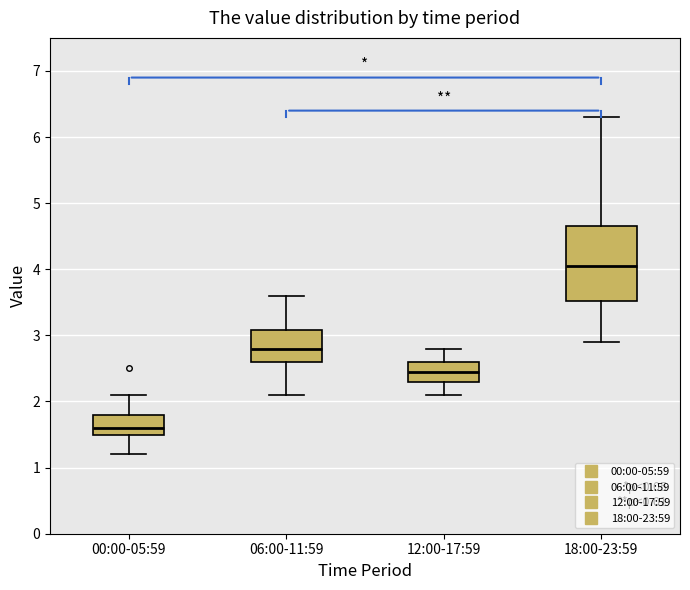

Reading left to right, transcribe this box plot: for each box, give where its median line is, the range the box spans, and where its two whiskers end, as read against the y-axis. The values are not printed on the chart, so give them approximately, as read against the axis.

00:00-05:59: median 1.6, box 1.5 to 1.8, whiskers 1.2 to 2.1
06:00-11:59: median 2.8, box 2.6 to 3.1, whiskers 2.1 to 3.6
12:00-17:59: median 2.5, box 2.3 to 2.6, whiskers 2.1 to 2.8
18:00-23:59: median 4.1, box 3.5 to 4.7, whiskers 2.9 to 6.3